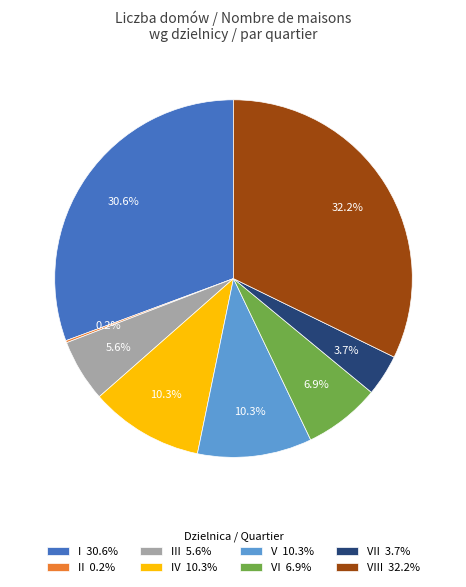

Which category has the biggest portion of the pie?

VIII 32.2%